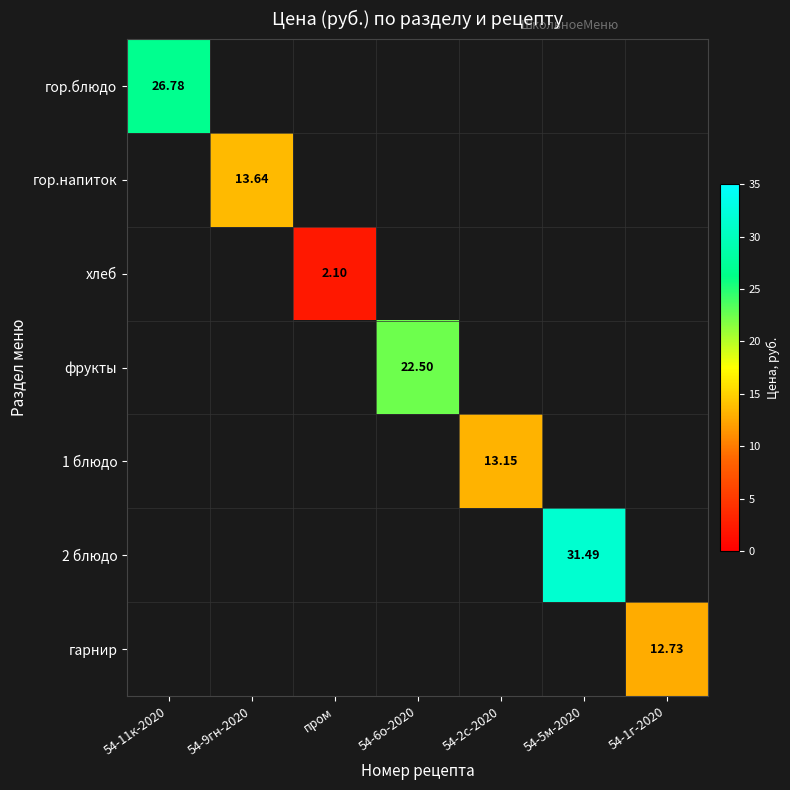

How many categories are shown in the chart?

7